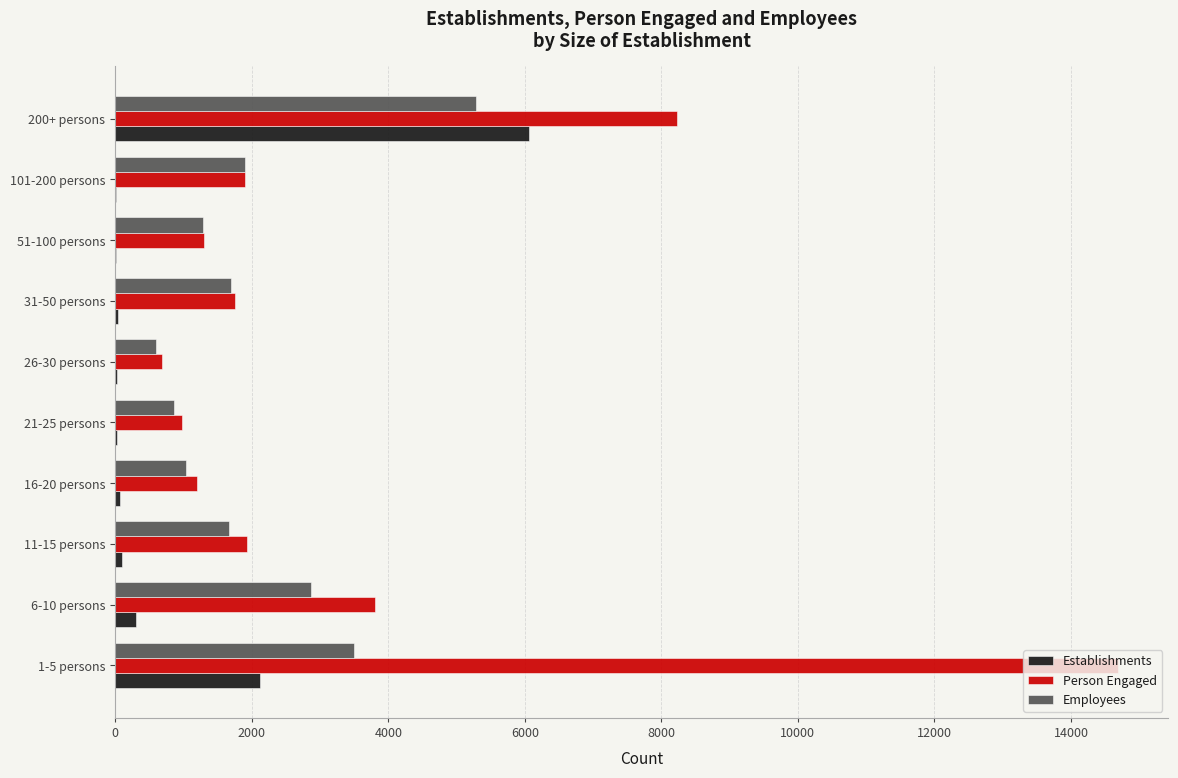

What are all the series names shown in the legend?

Establishments, Person Engaged, Employees